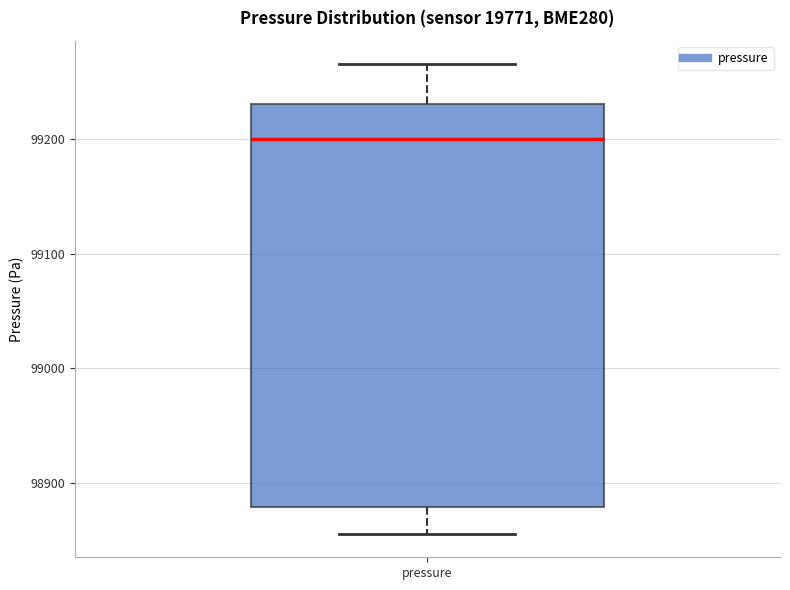

Transcribe this box plot: give where the median line is, the range the box spans, and where the two whiskers end, as read against the y-axis. The values are not printed on the chart, so give them approximately, as read against the axis.

median 99200, box 98880 to 99230, whiskers 98860 to 99270